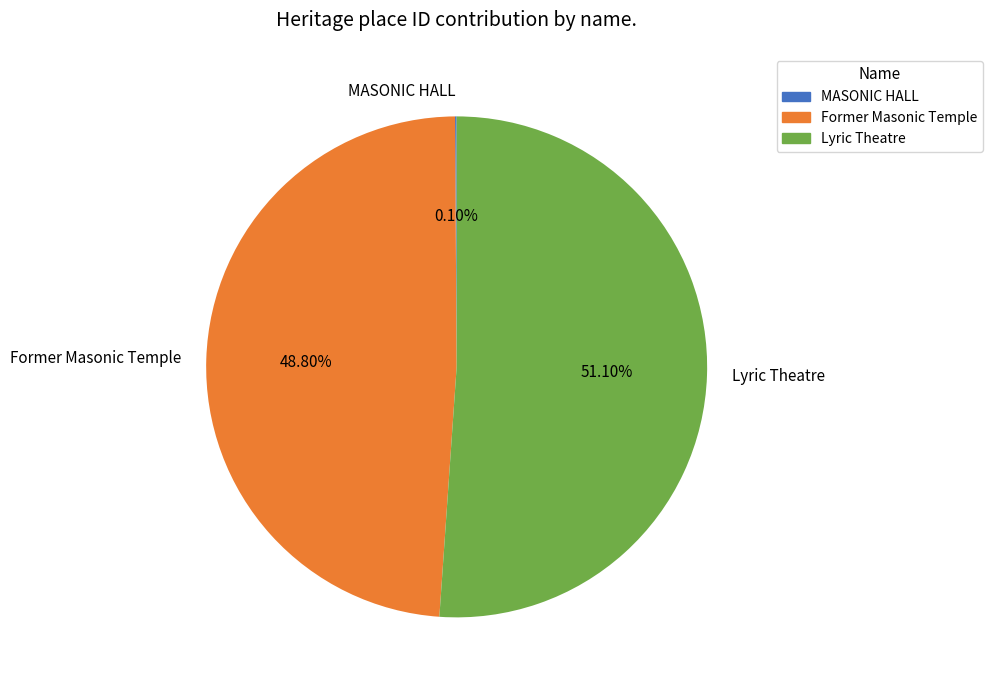

What is the largest slice in the pie chart?

Lyric Theatre